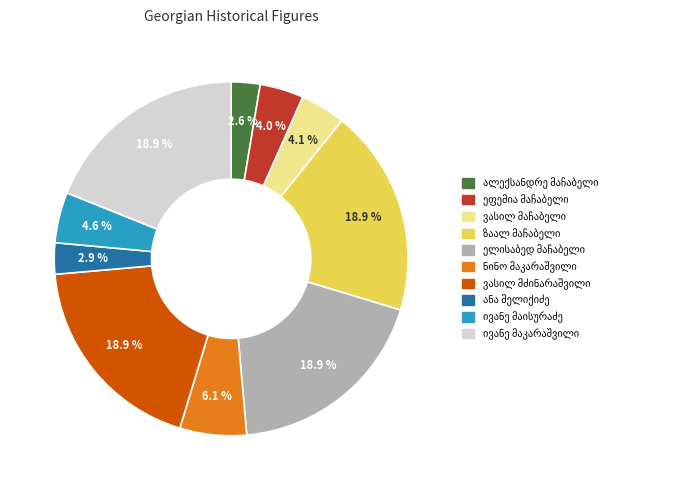

How many slices are in this pie chart?

10